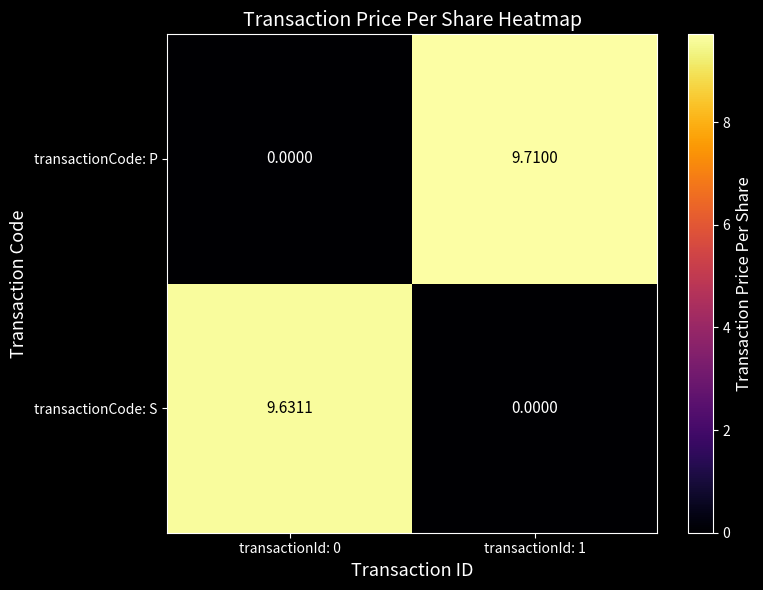

Is the value of transactionCode: S at transactionId: 0 greater than the value of transactionCode: P at transactionId: 1?

No